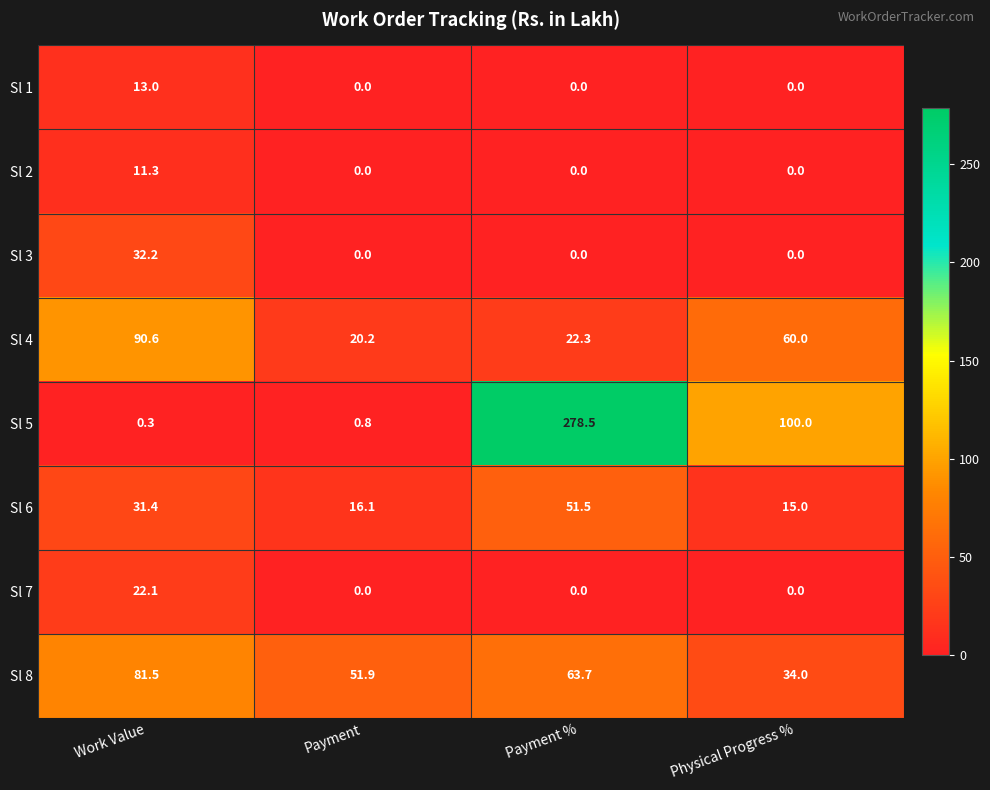

Which series has the largest total across all categories?

Sl 5